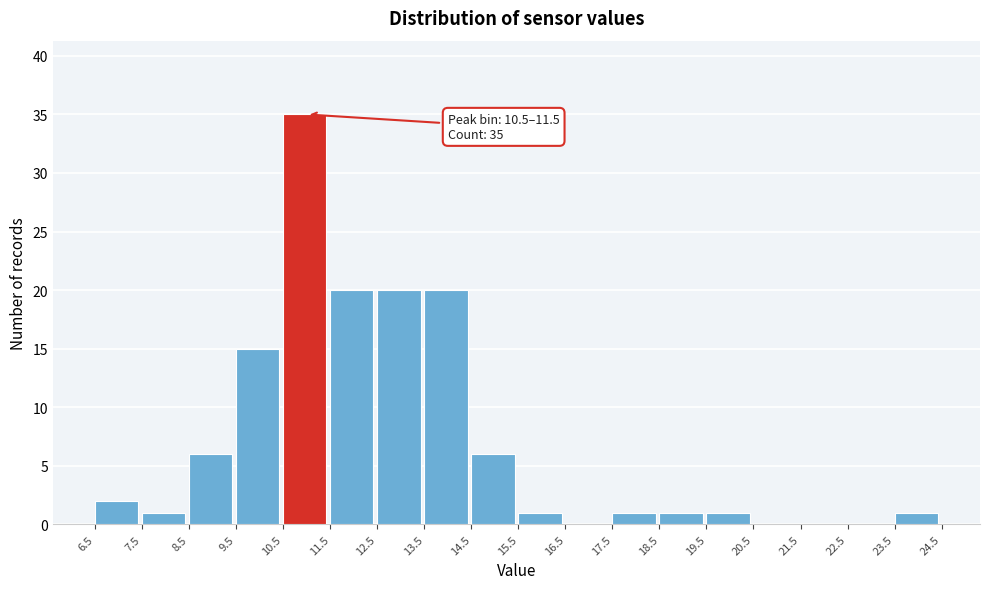

Over which range of the x-axis is the bar tallest?

10.5 to 11.5